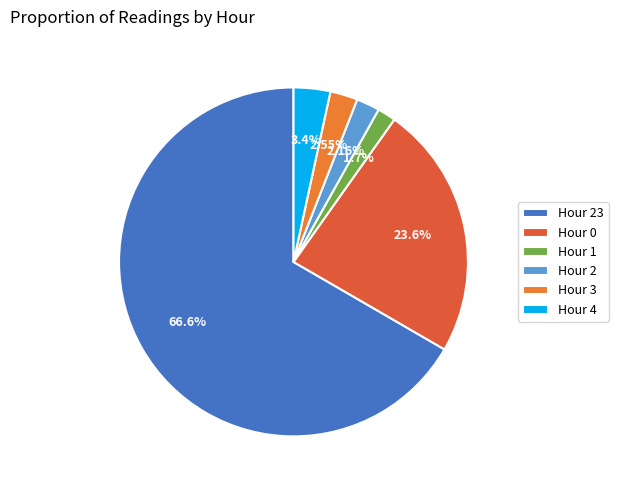

Count the number of slices in the pie.

6